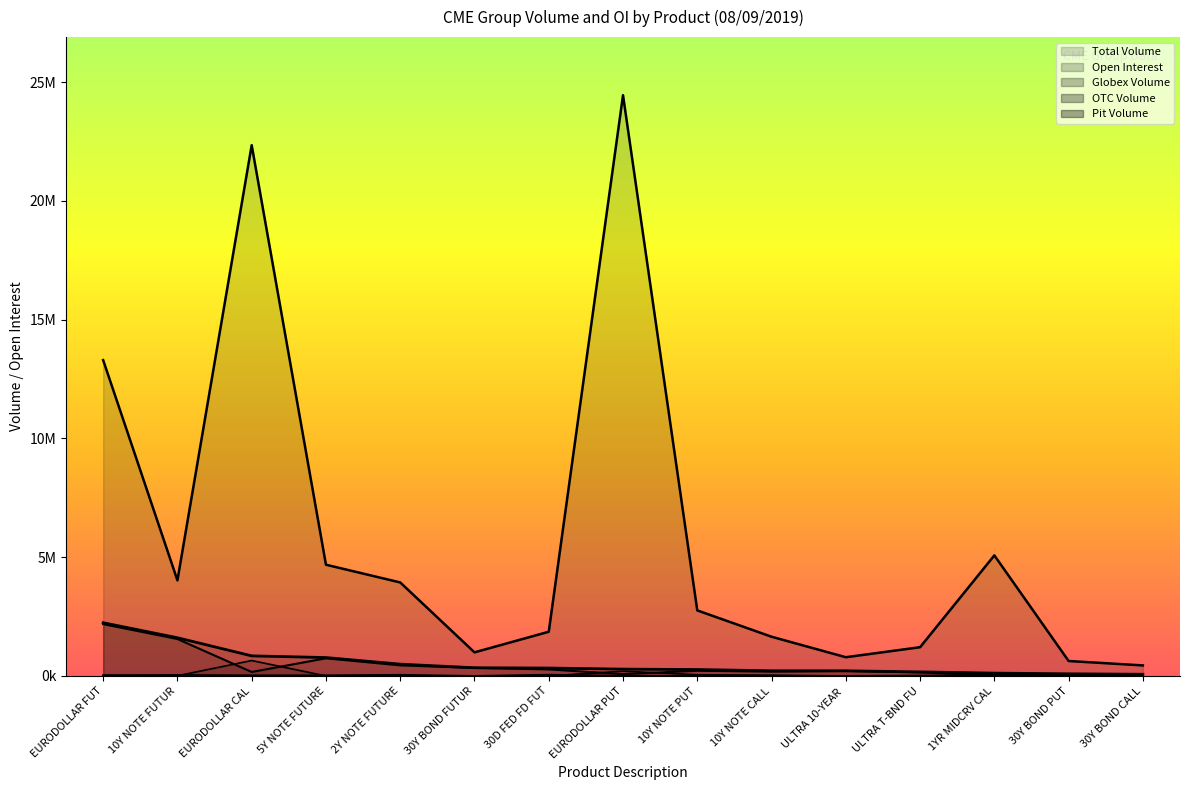

How many series are shown in this chart?

5